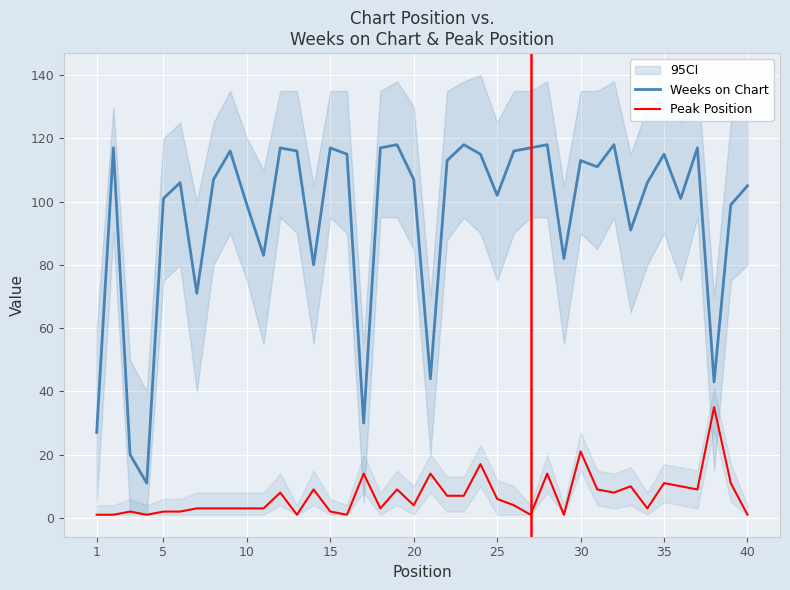

What is the average value of the Peak Position series?

7